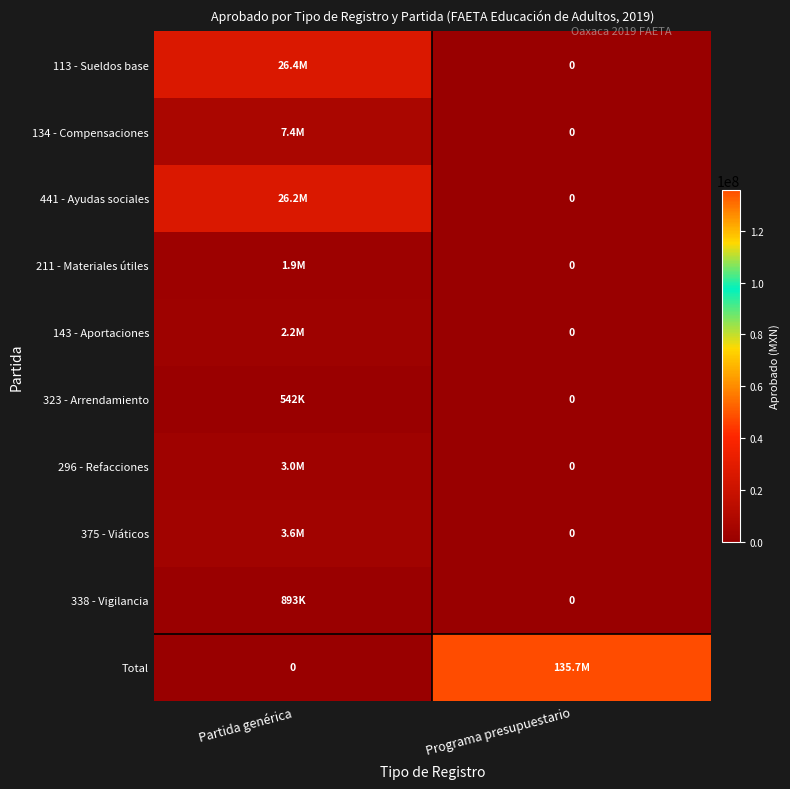

Is it true that 323 - Arrendamiento equals 541500.0 at Partida genérica?

True